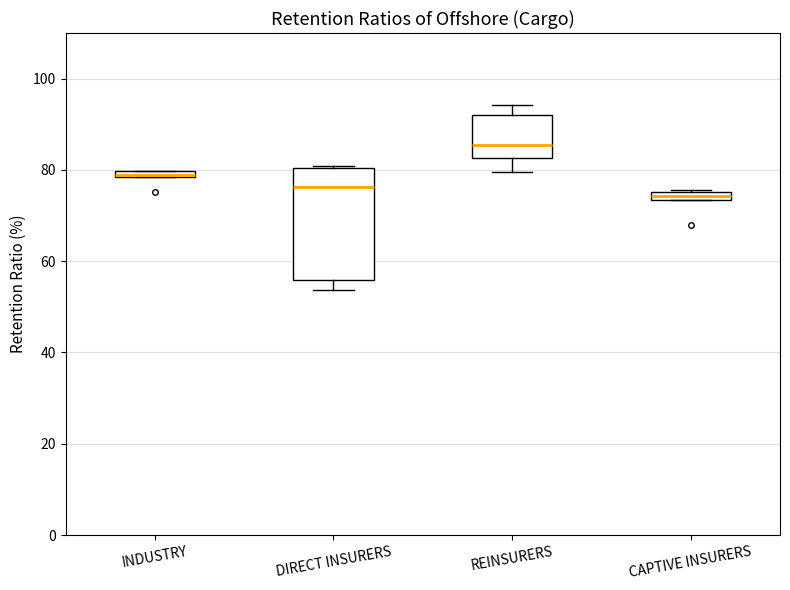

Comparing the boxes themselves (not the whiskers), which one is the tallest?

DIRECT INSURERS